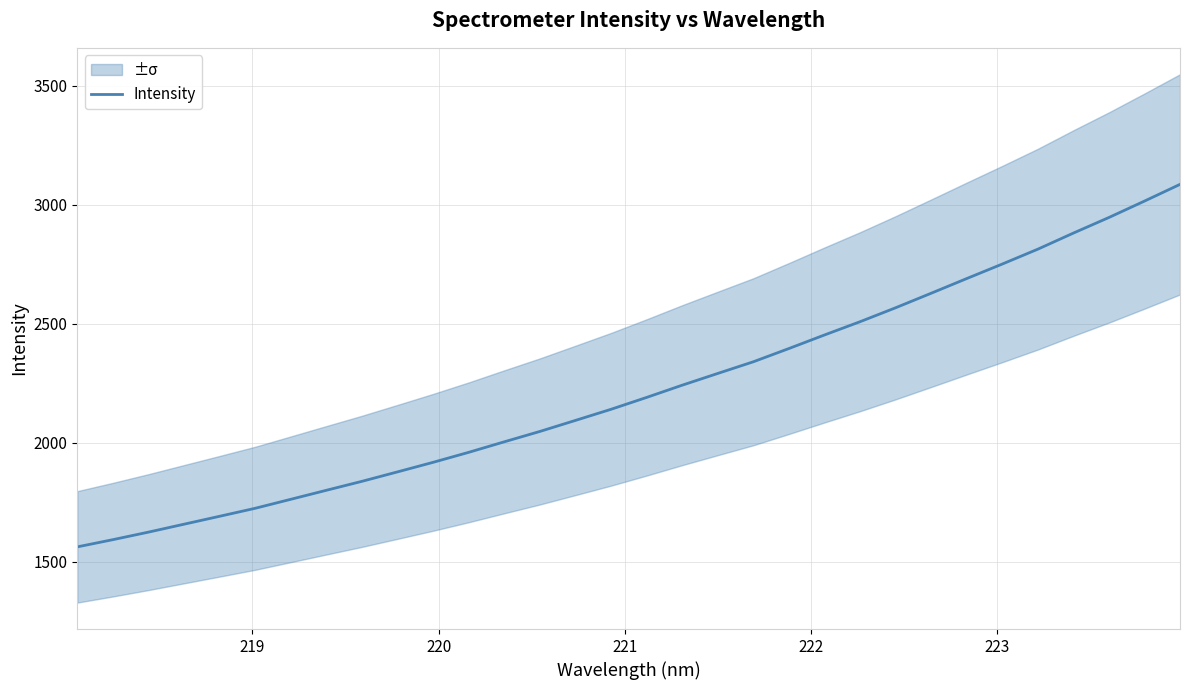

What is the maximum value shown in the chart?

3084.9